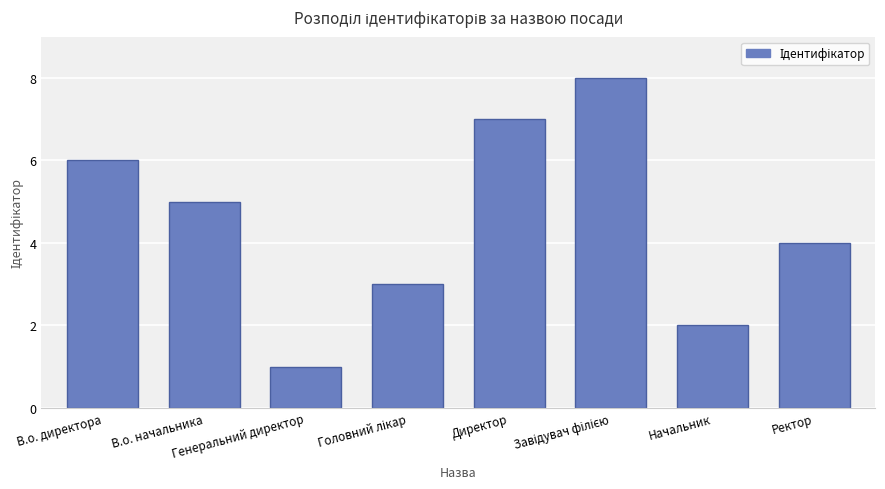

What is the minimum value shown in the chart?

1